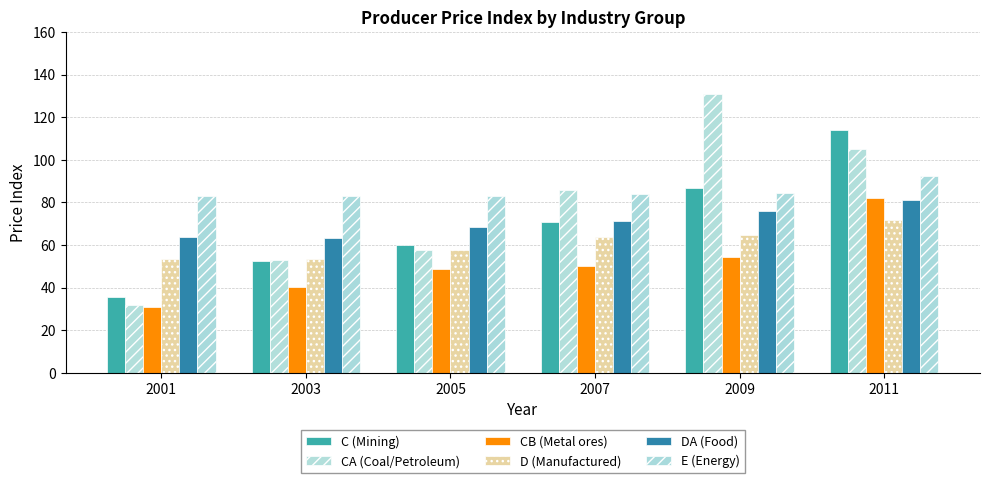

The D (Manufactured) series shows 63.9 at 2007. True or false?

True